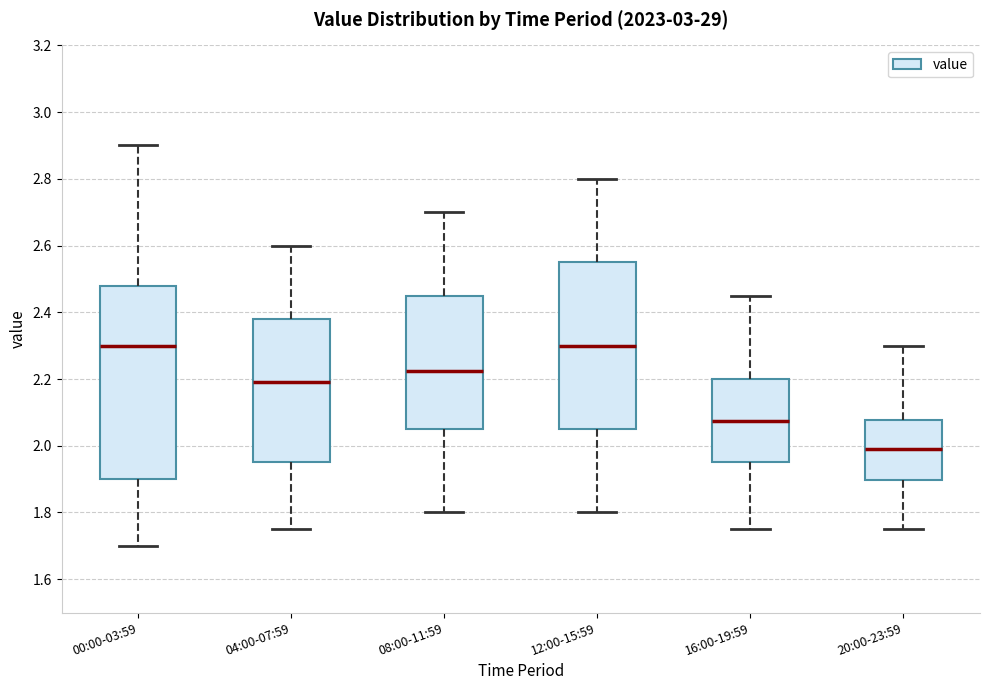

Where does the upper whisker of the box for 16:00-19:59 end on the y-axis? The values are not printed on the chart, so give them approximately, as read against the axis.

2.46